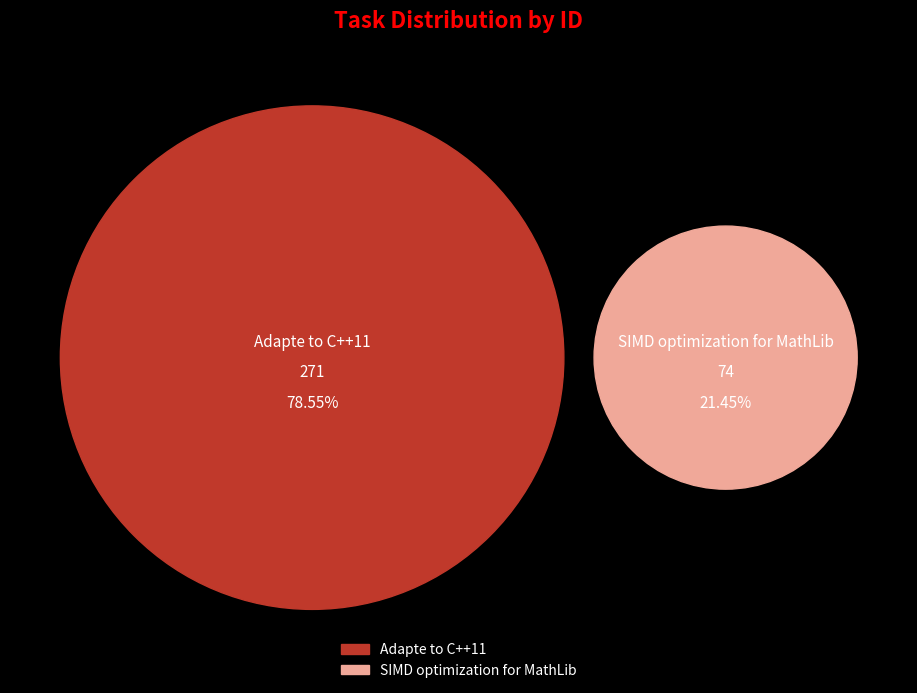

True or false: Adapte to C++11 accounts for 79% of the total.

True